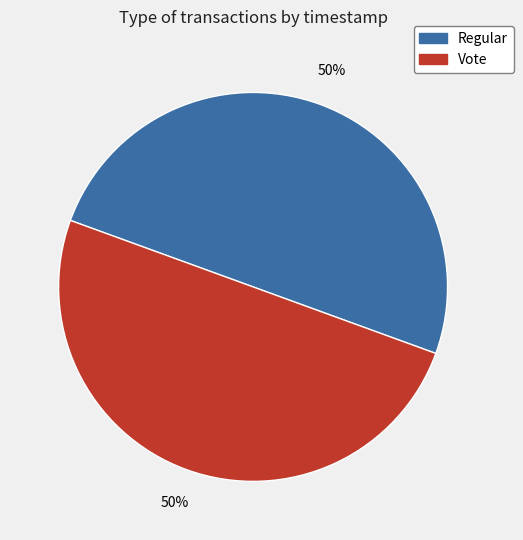

What is the ratio of the value at Vote to the value at Regular?

1.0